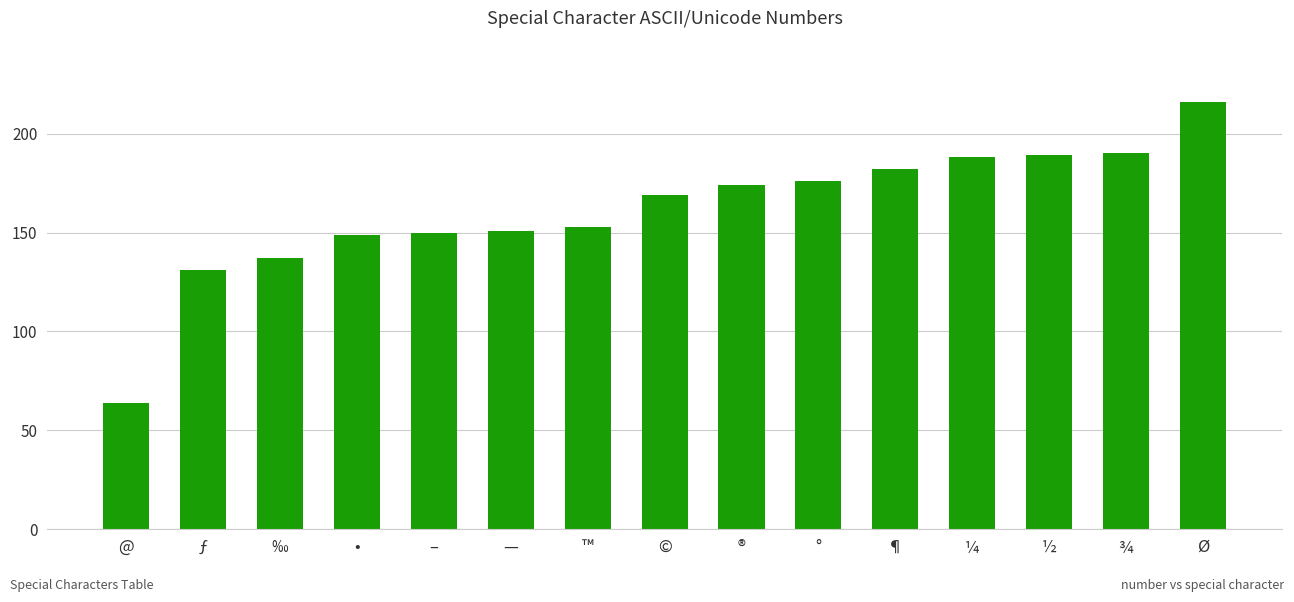

Count the number of data series in this chart.

1